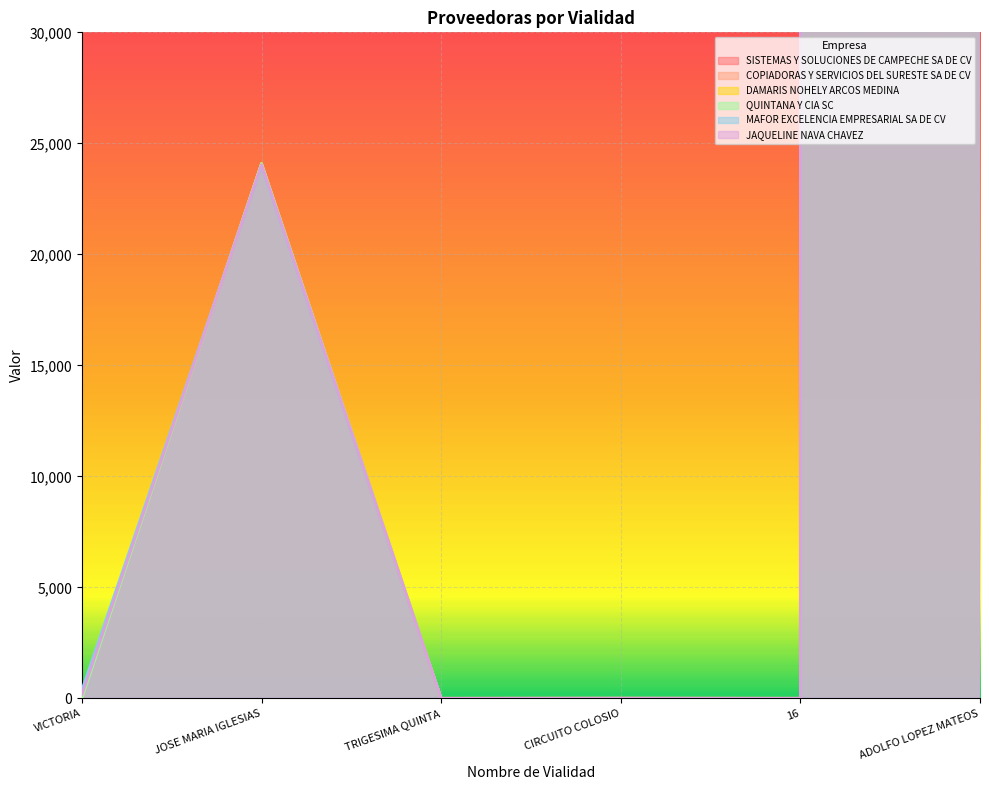

The value of QUINTANA Y CIA SC at ADOLFO LOPEZ MATEOS is 9818114659. True or false?

True